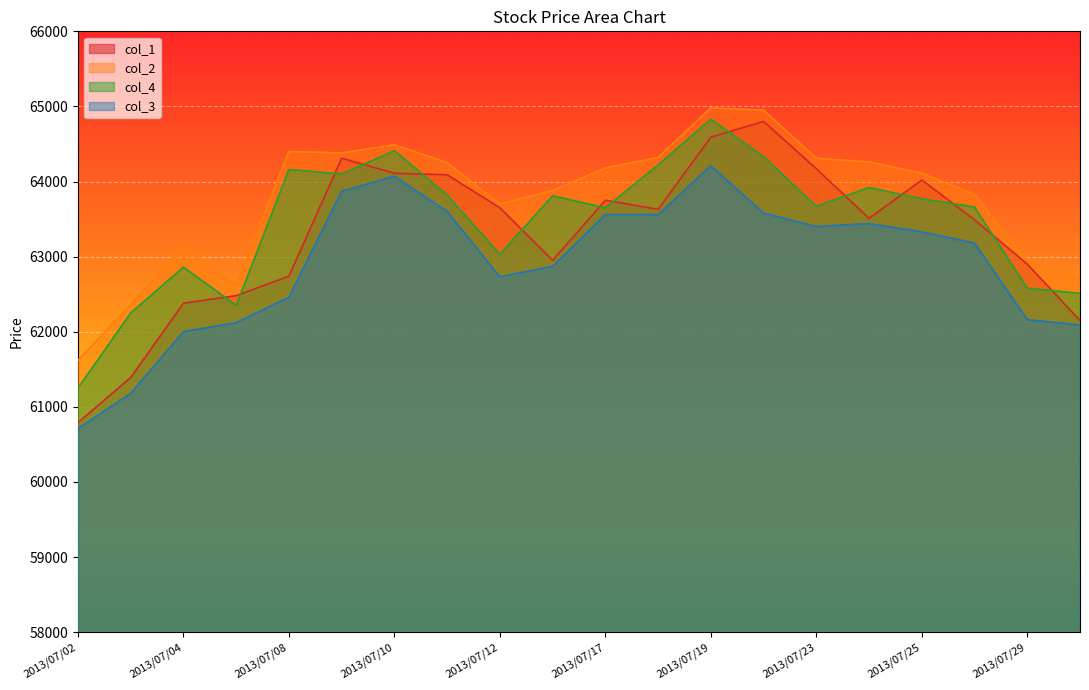

List the labels in order of col_2 value, smallest first.

2013/07/02, 2013/07/03, 2013/07/05, 2013/07/30, 2013/07/29, 2013/07/04, 2013/07/12, 2013/07/26, 2013/07/16, 2013/07/25, 2013/07/17, 2013/07/11, 2013/07/24, 2013/07/23, 2013/07/18, 2013/07/09, 2013/07/08, 2013/07/10, 2013/07/22, 2013/07/19